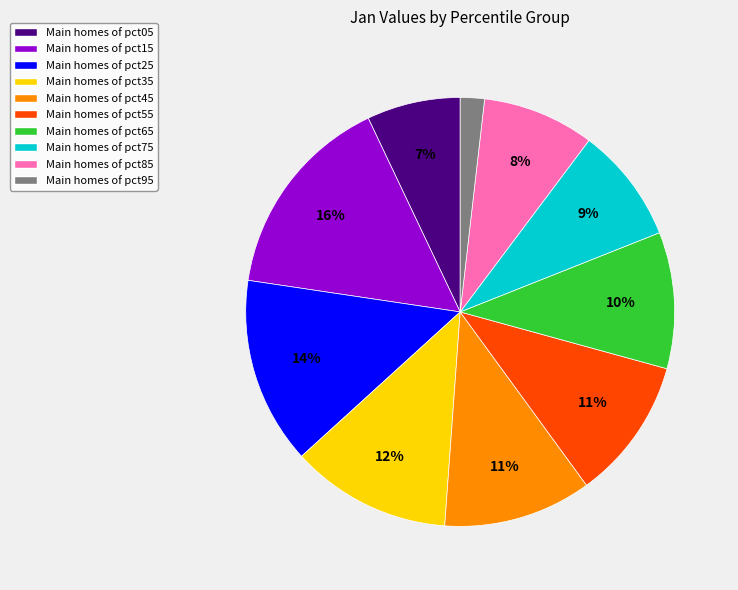

Is the sum of Main homes of pct95 and Main homes of pct65 greater than half?

No